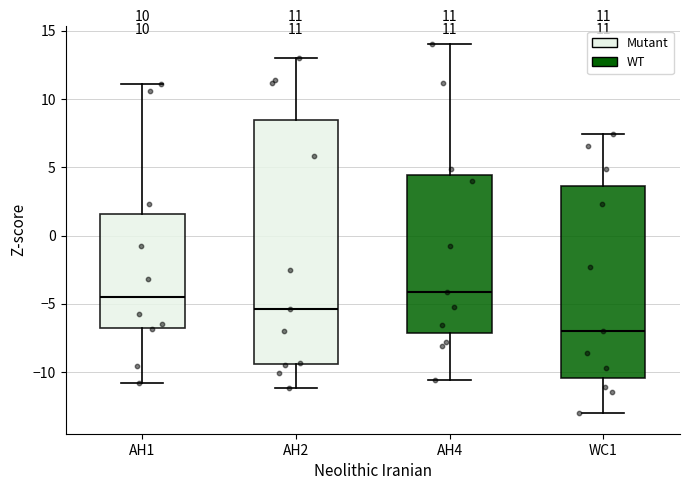

Which box is the tallest, from its lower edge to its upper edge?

AH2